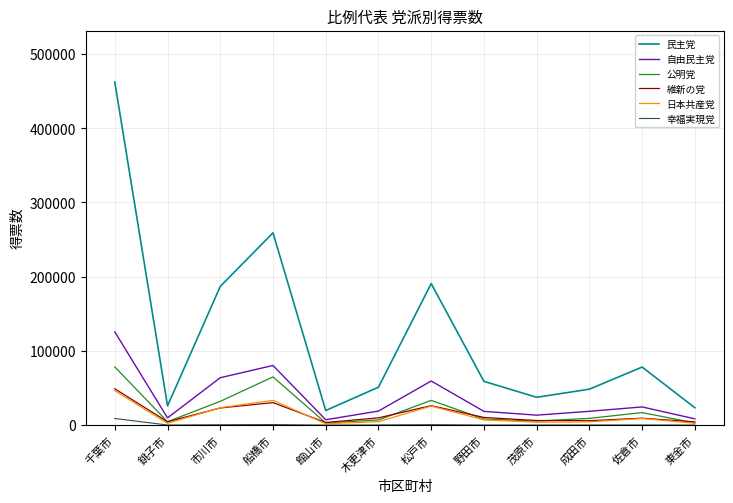

Which category has the highest value across all series?

千葉市